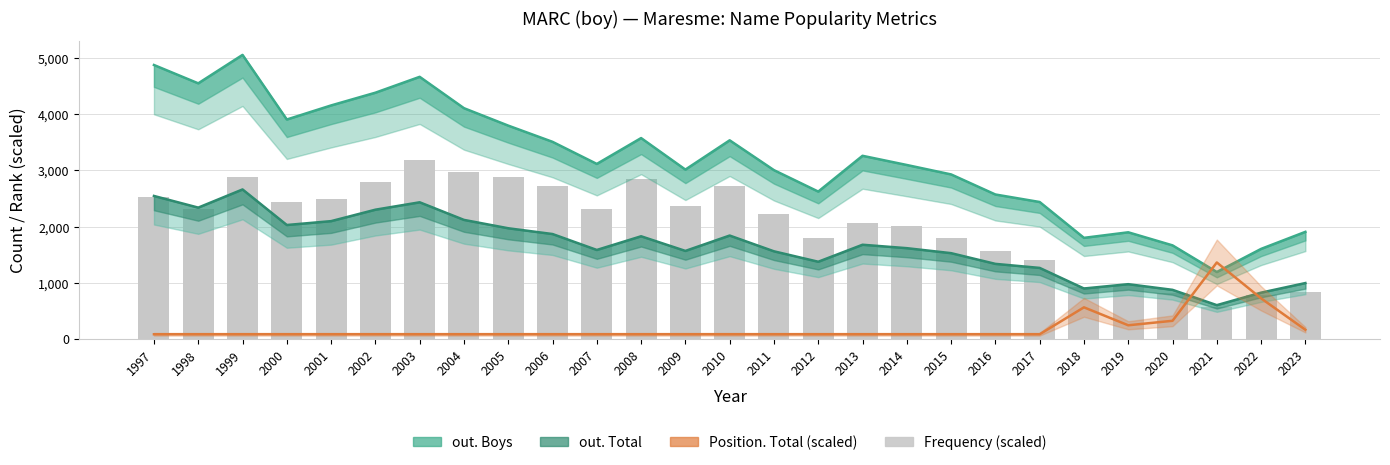

The value of out. Boys at 2014 is 3098. True or false?

True